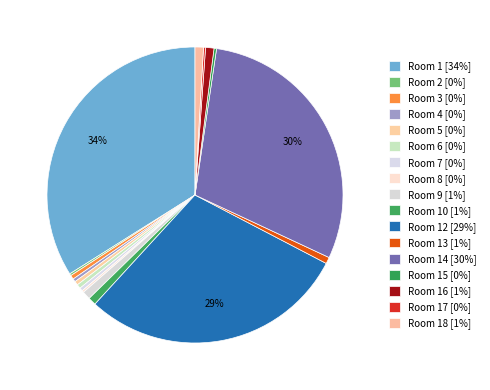

To the nearest percent, what is the average slice percentage?

6%